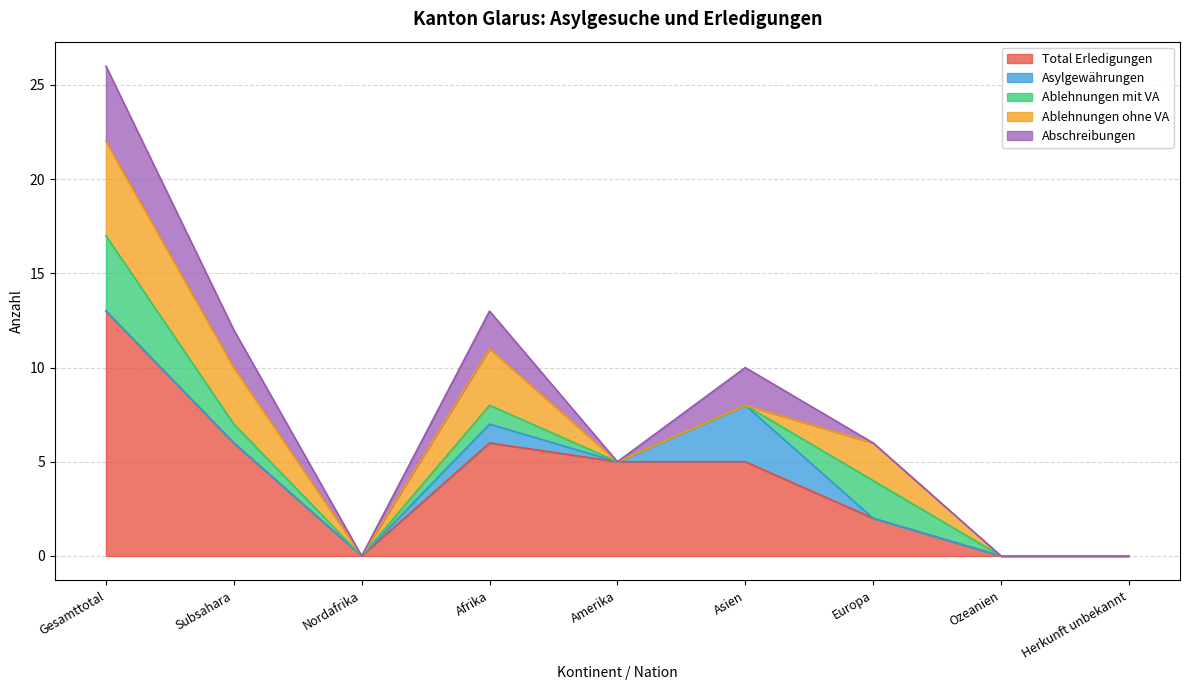

What is the label of the 2nd point from the left?

Subsahara